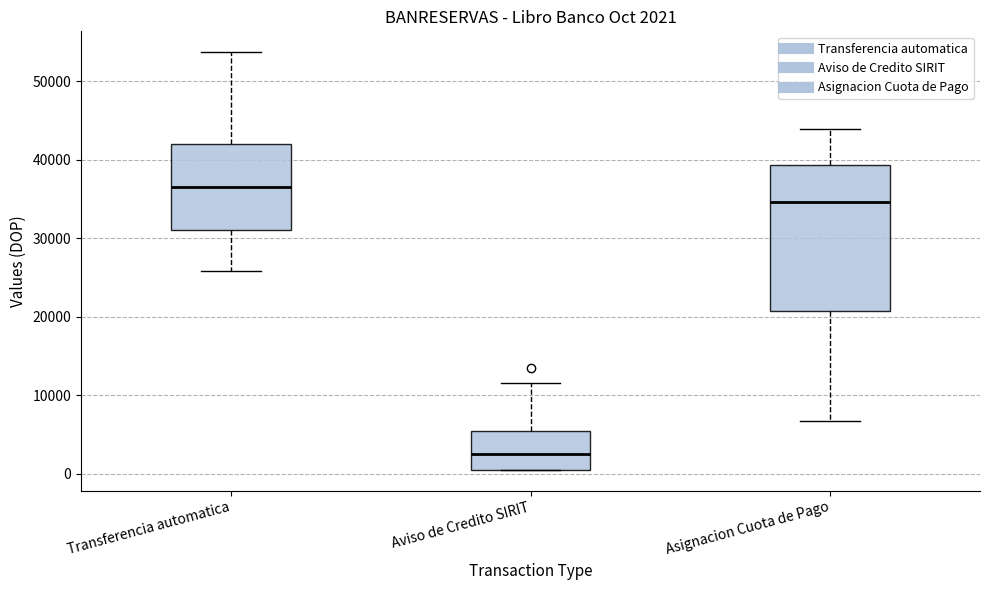

Which box's median line is the lowest?

Aviso de Credito SIRIT